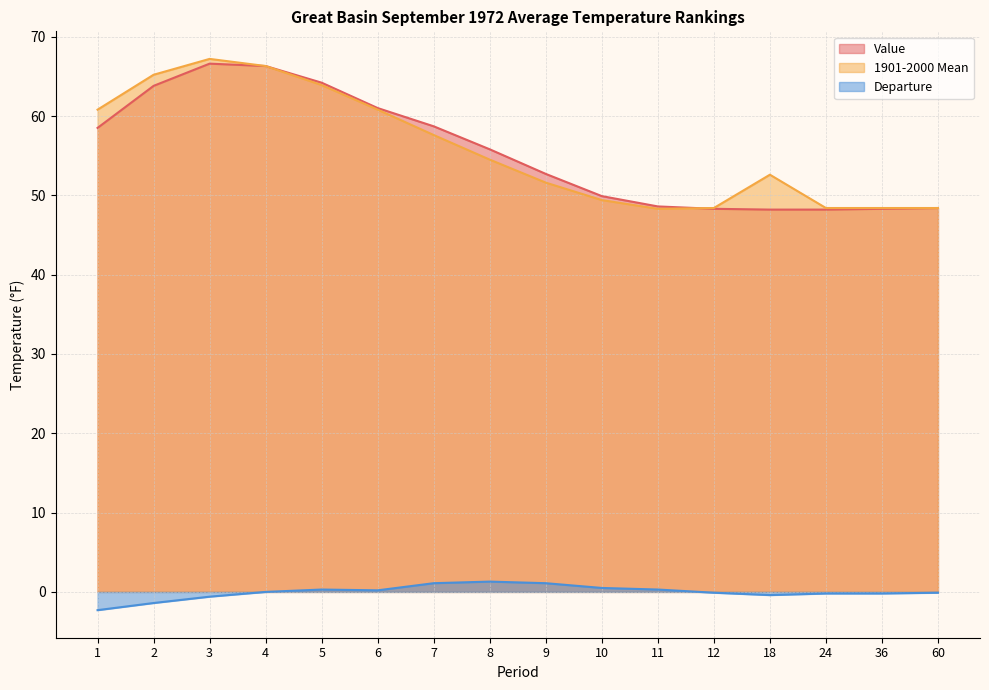

Which series has the widest spread of values?

1901-2000 Mean